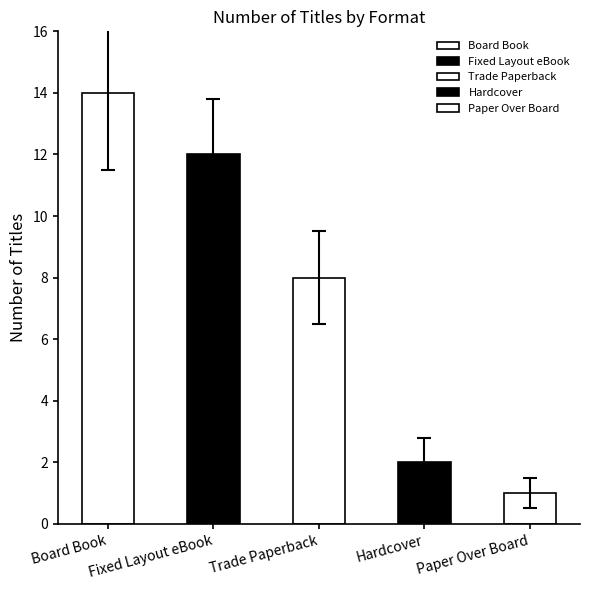

Which has a higher value, Fixed Layout eBook or Paper Over Board?

Fixed Layout eBook